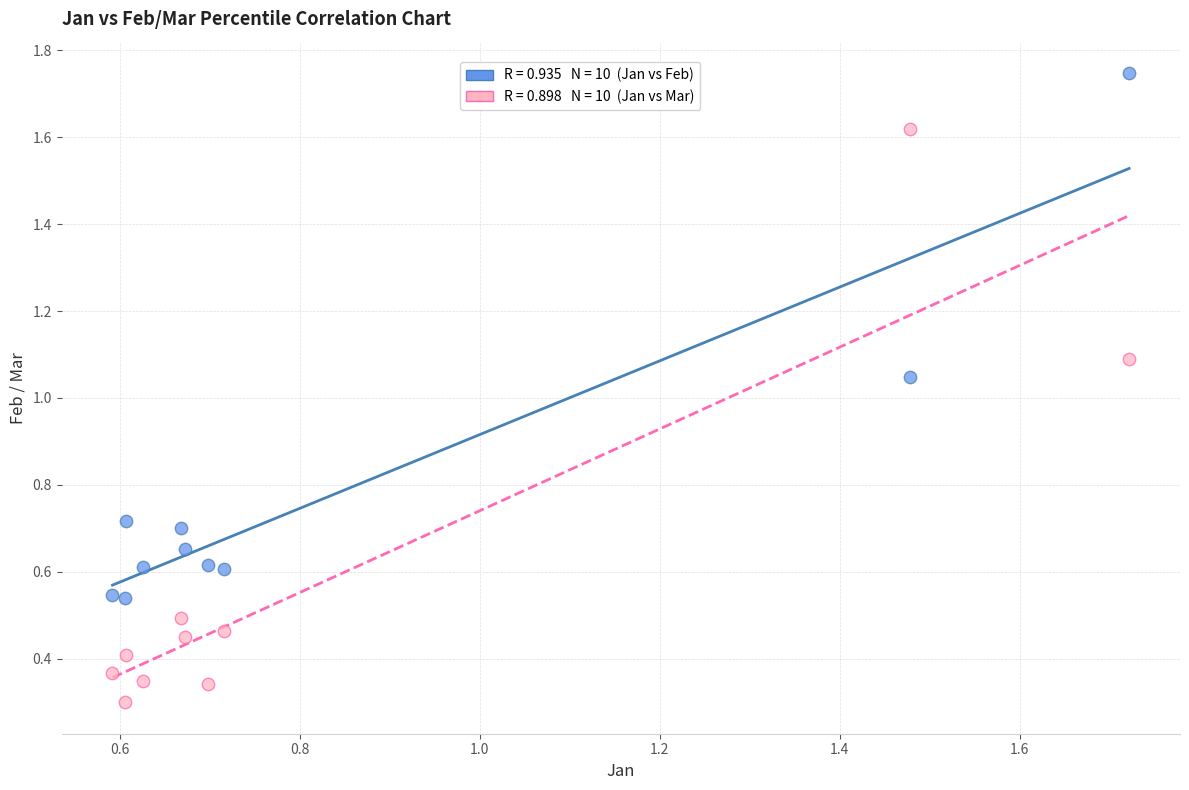

Across all data points, what is the range of X values (max minus min)?

1.1